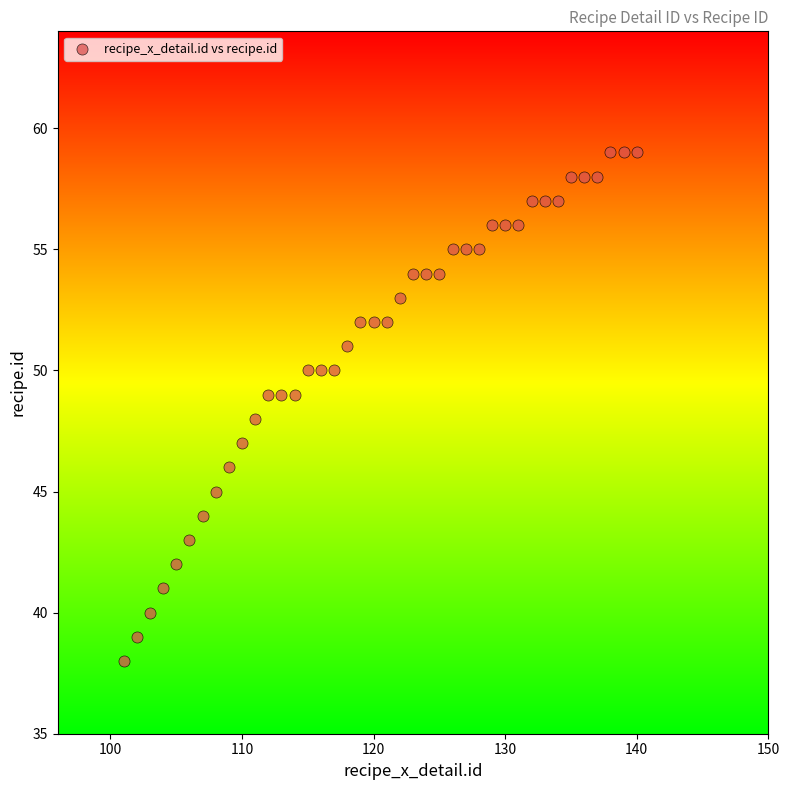

What is the range of X values (max minus min)?

39